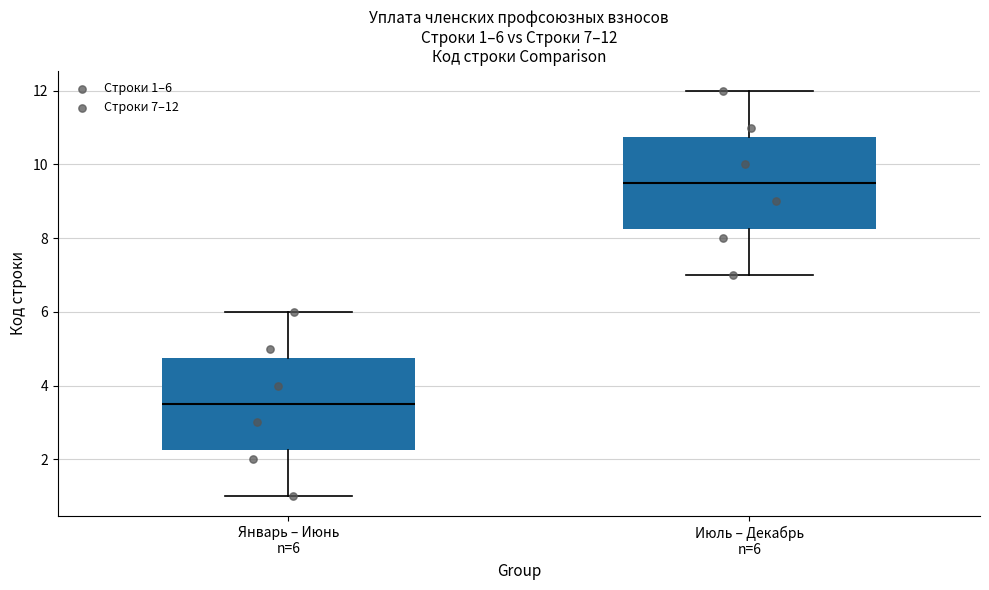

Which box has the lowest median line?

Январь – Июнь n=6